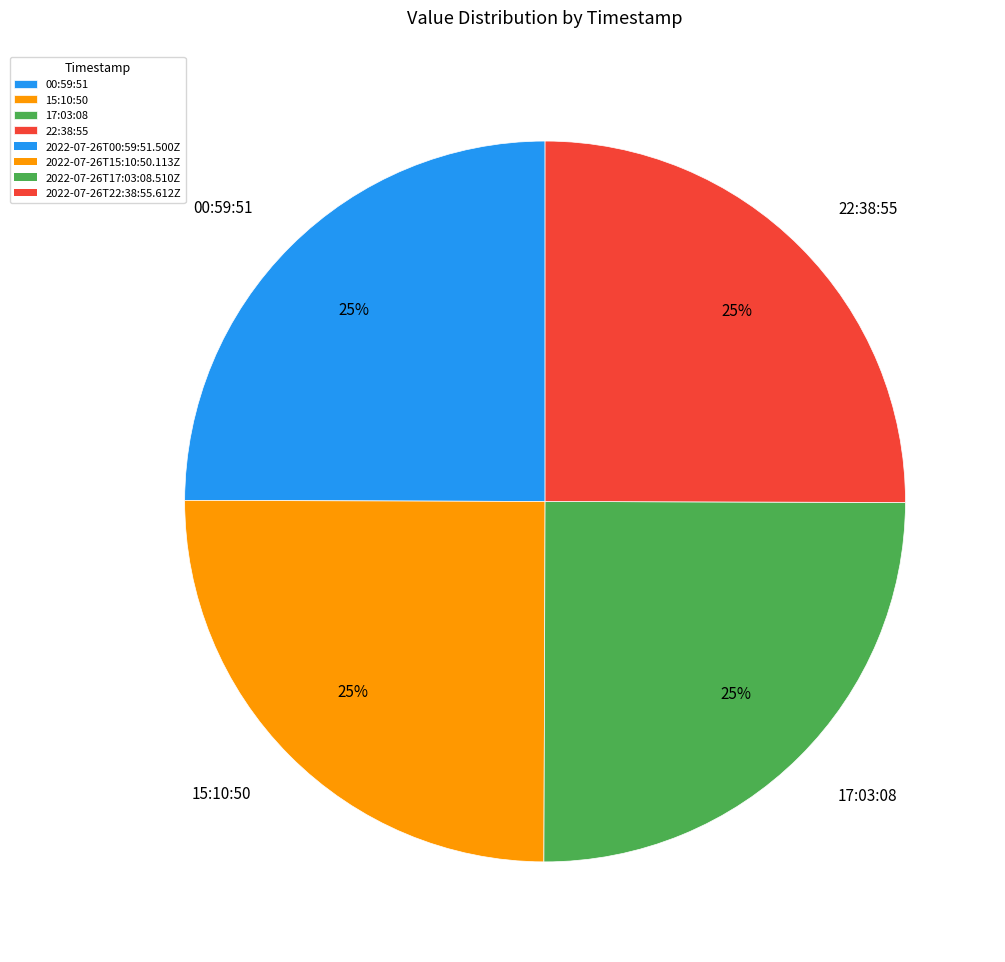

What percentage is the 17:03:08 slice, to the nearest percent?

25%